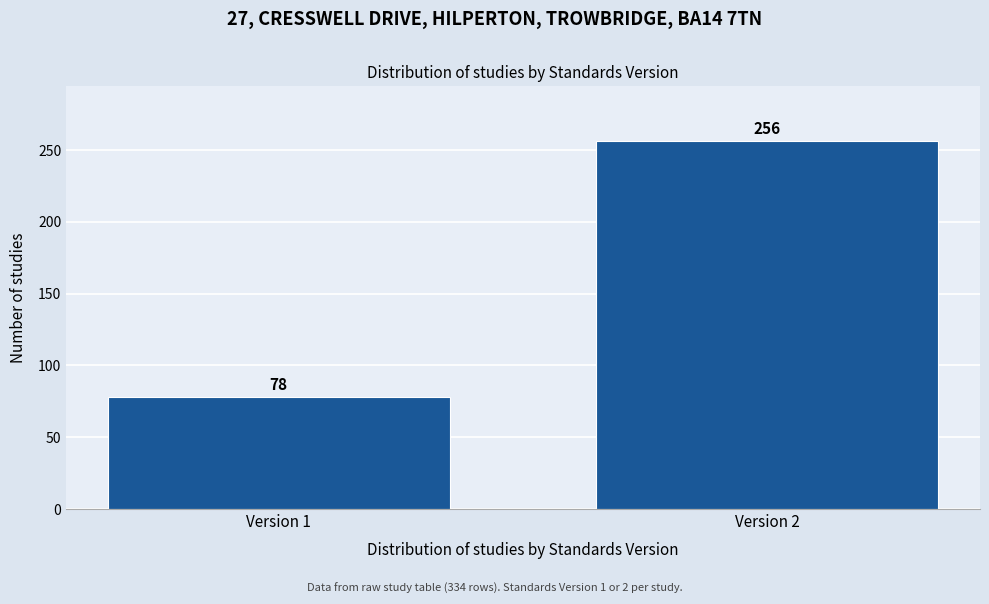

Reading left to right, extract all data points from this chart.

78	256